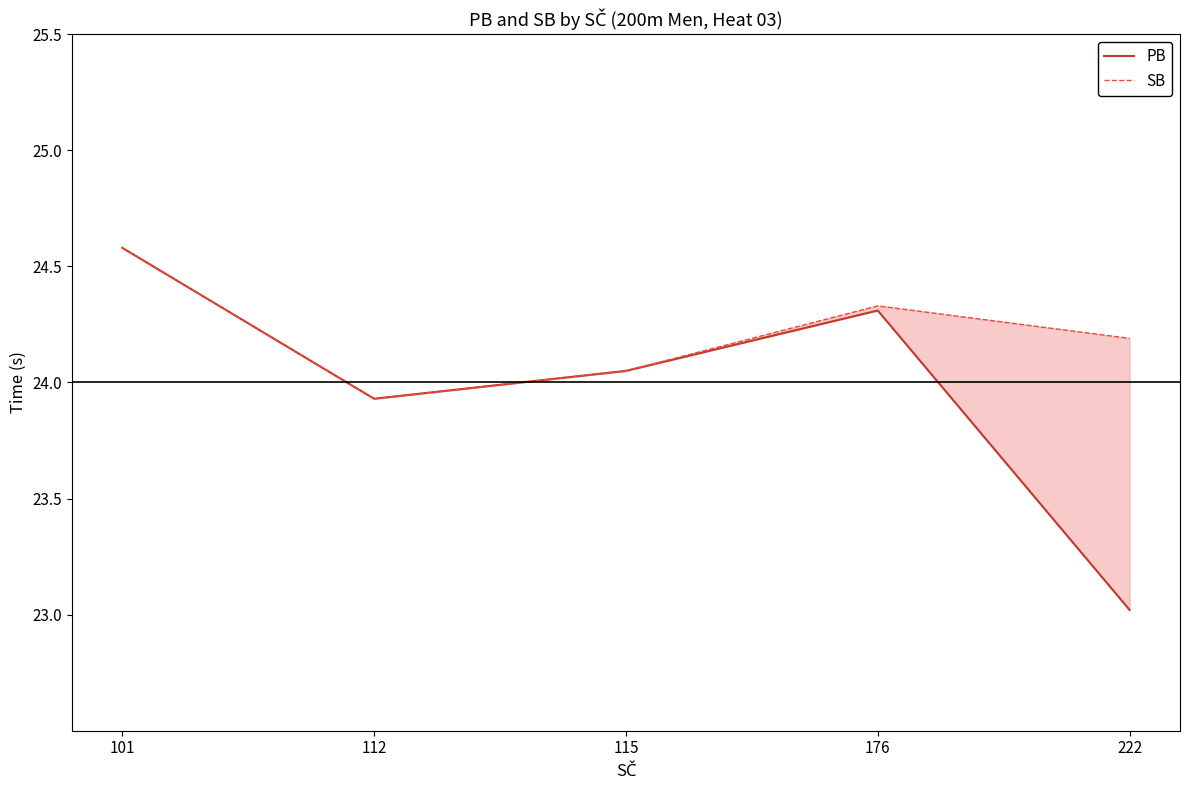

At how many categories does at least one series exceed 23?

5